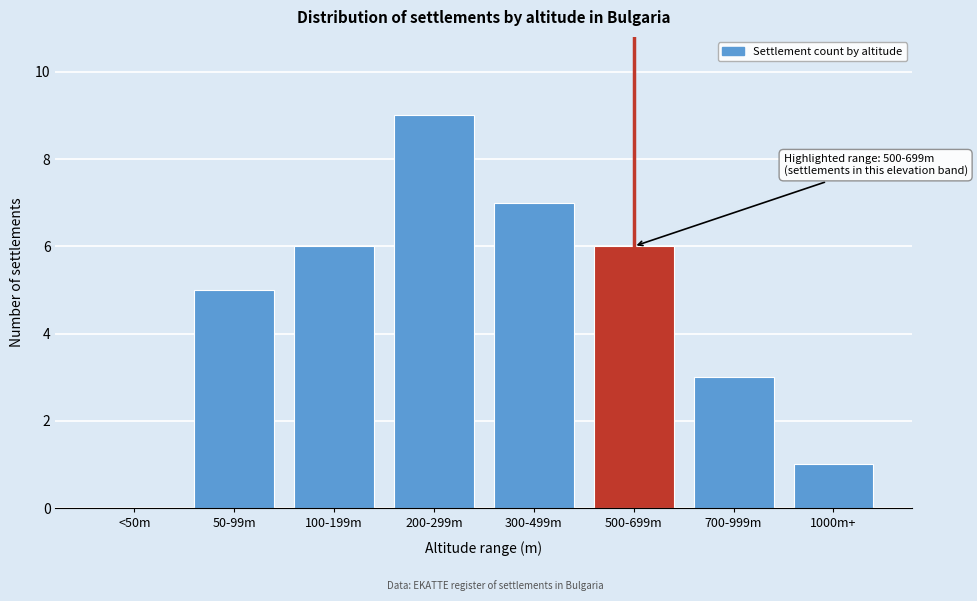

Reading left to right, transcribe all the data shown in this chart.

<50m=0	50-99m=5	100-199m=6	200-299m=9	300-499m=7	500-699m=6	700-999m=3	1000m+=1